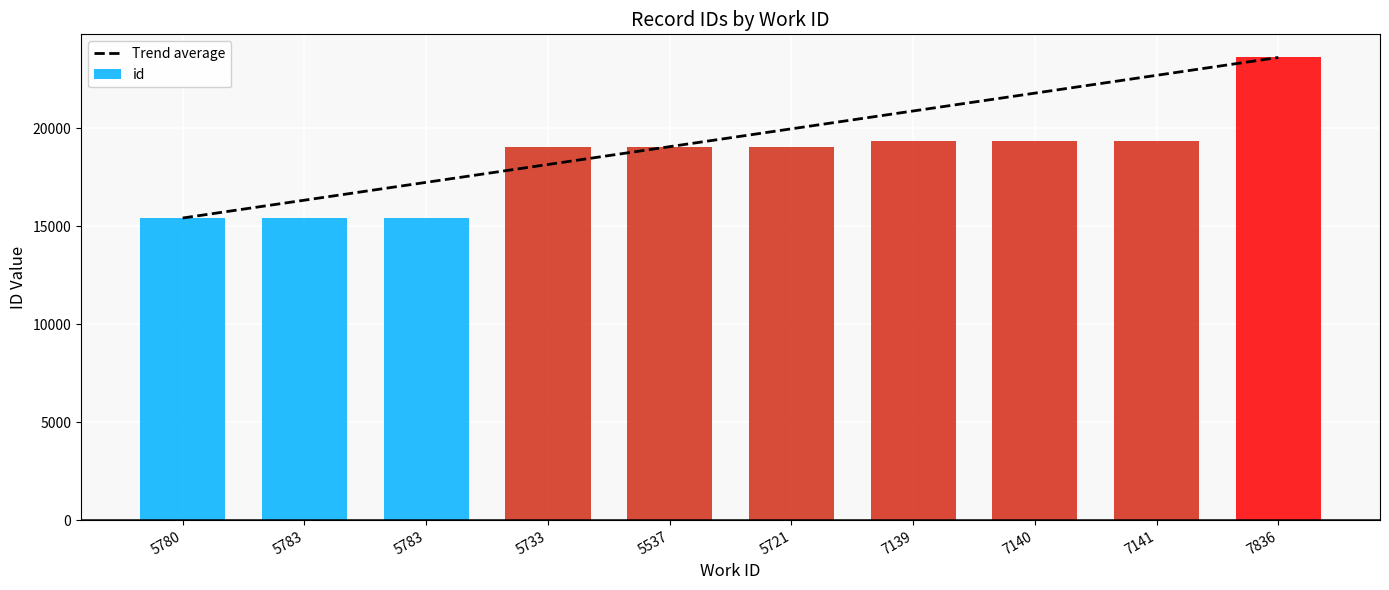

What is the difference between the Trend average values at 7139 and 5537?

1821.6